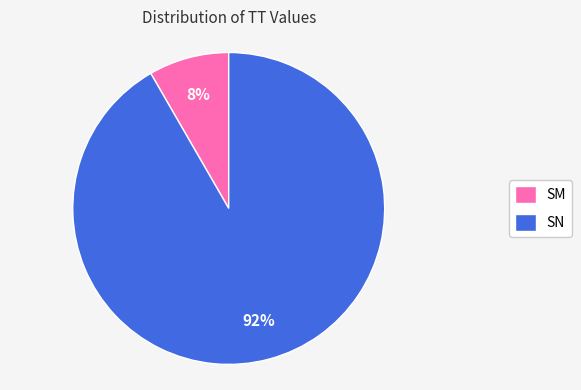

Which category accounts for the majority?

SN